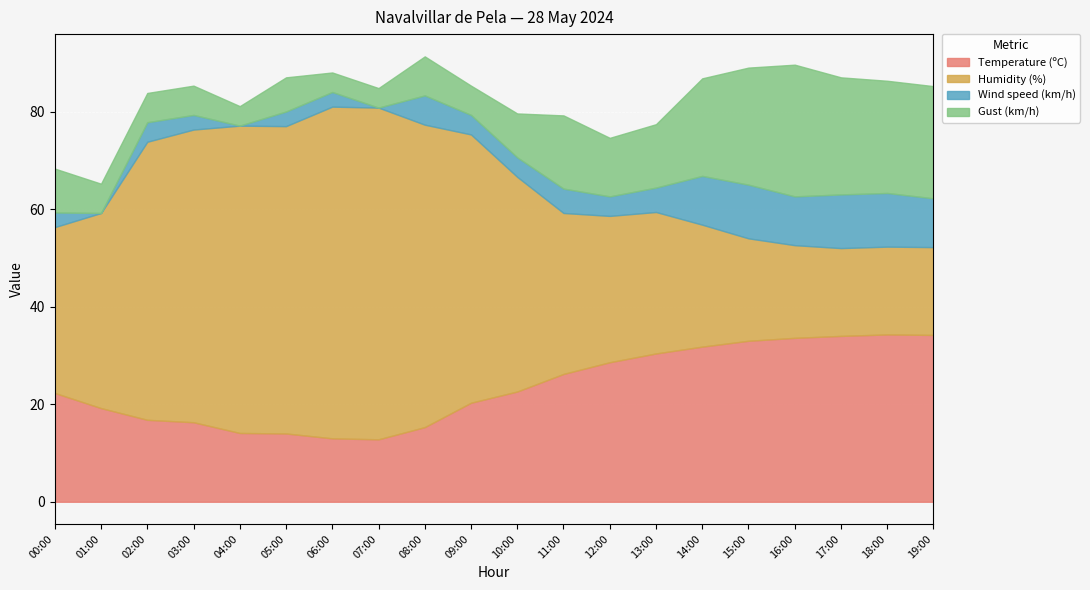

The Humidity (%) series shows 18.0 at 17:00. True or false?

True